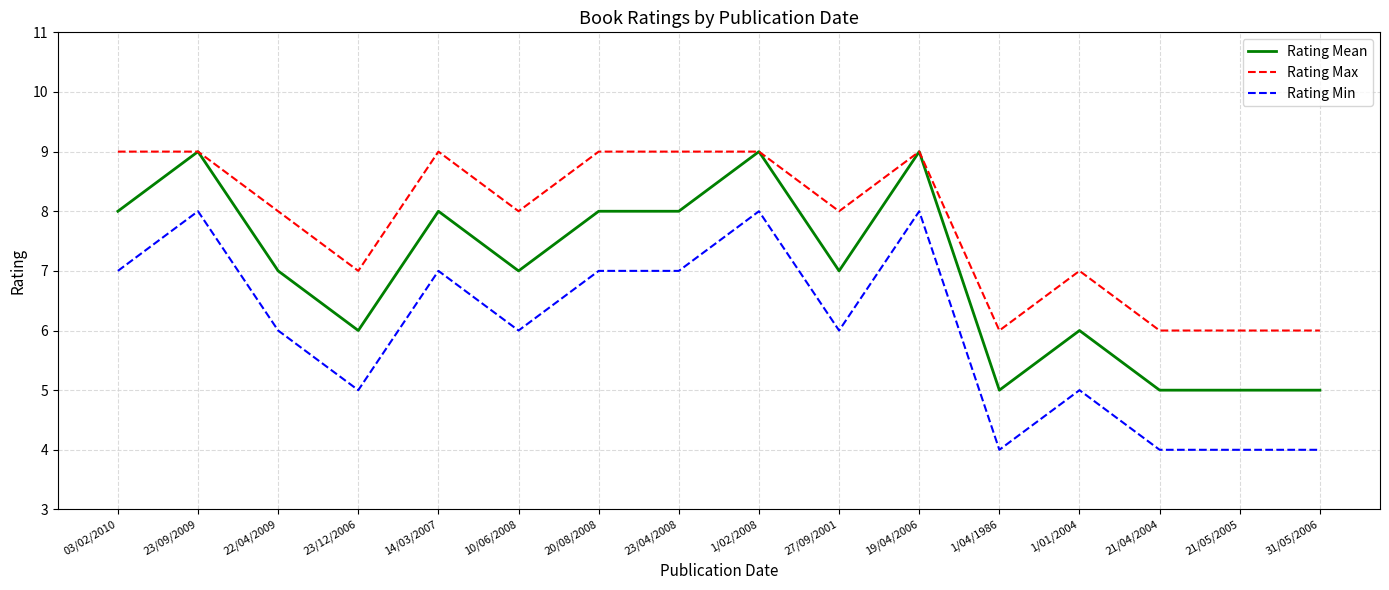

True or false: Rating Mean and Rating Min cross at least once.

False